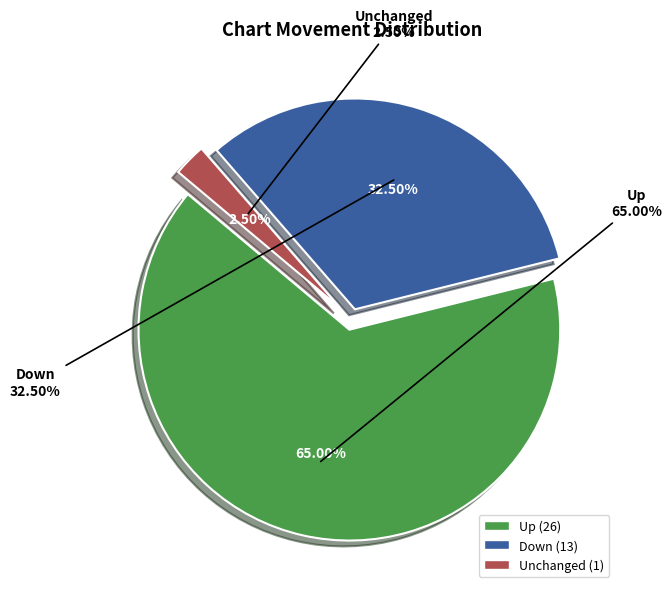

Is there any slice that represents more than half of the pie?

Yes